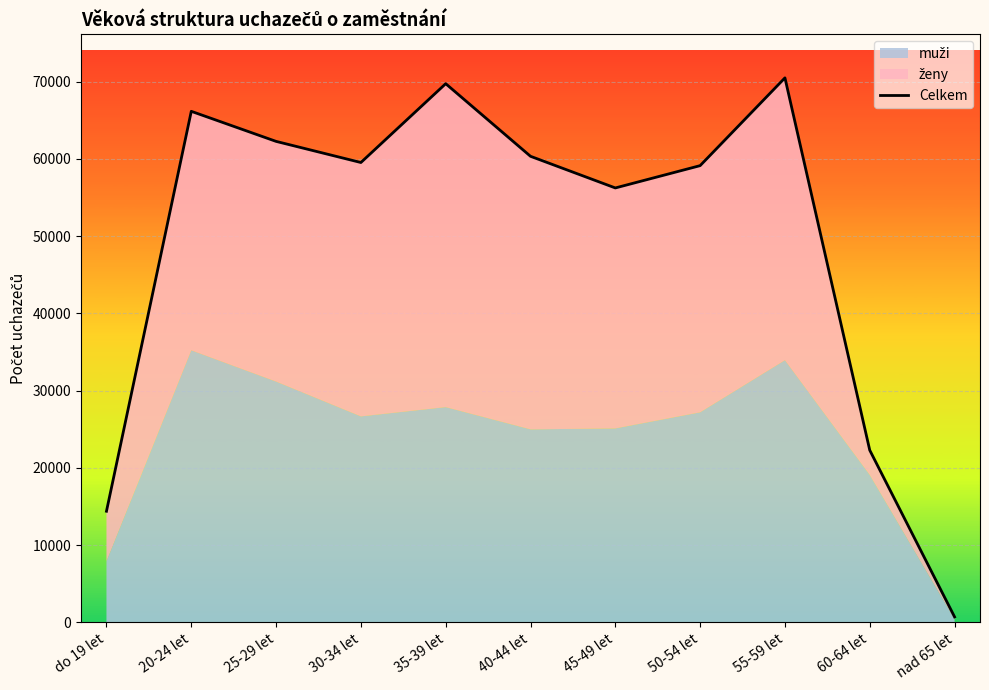

Which has a higher value, 55-59 let or 40-44 let?

55-59 let